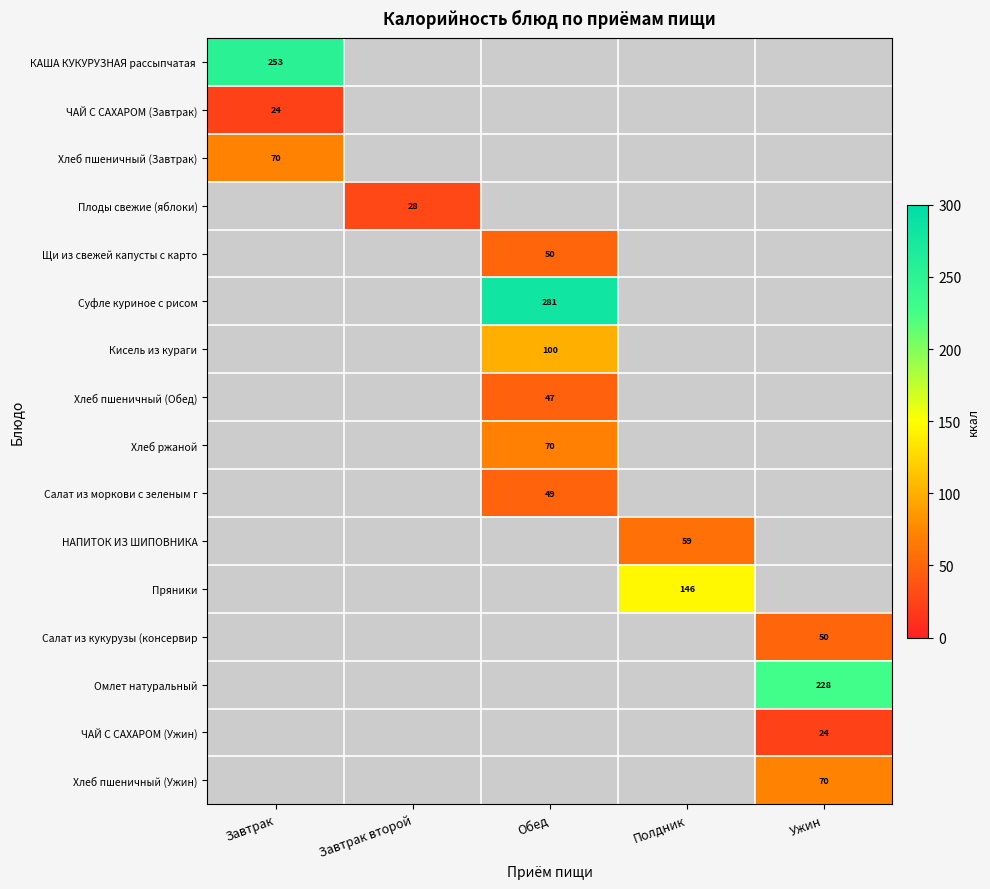

How many categories are shown in the chart?

5